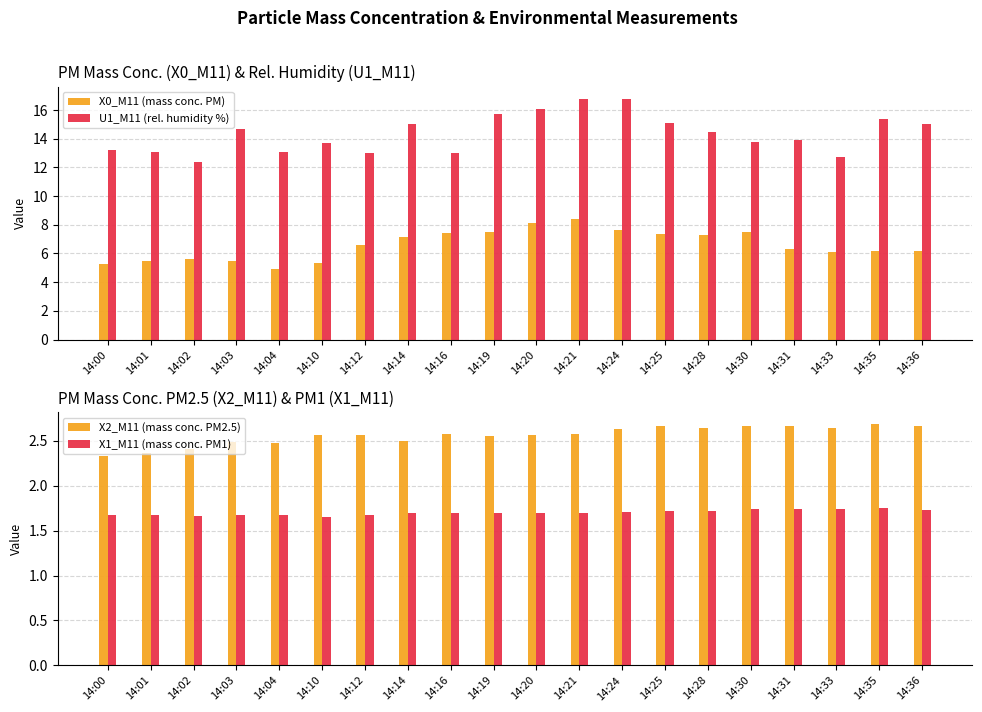

Count the X2_M11 (mass conc. PM2.5) values in the range 2 to 3.

20